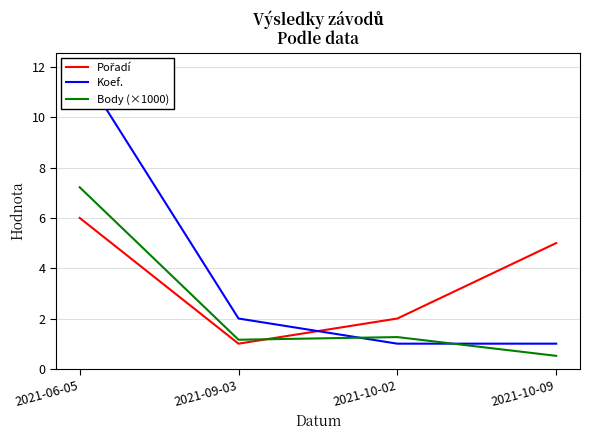

The value of Body (×1000) at 2021-10-02 is 1.6. True or false?

False